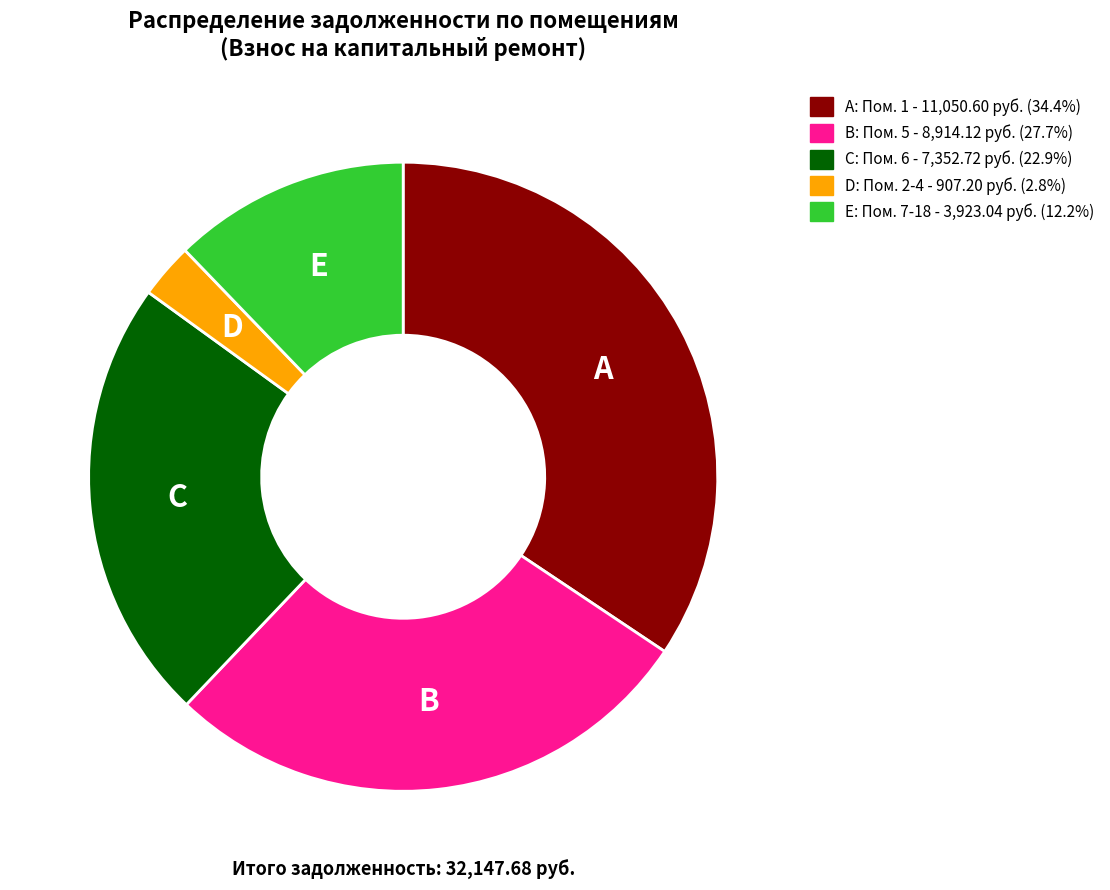

Is there a majority slice in this chart?

No